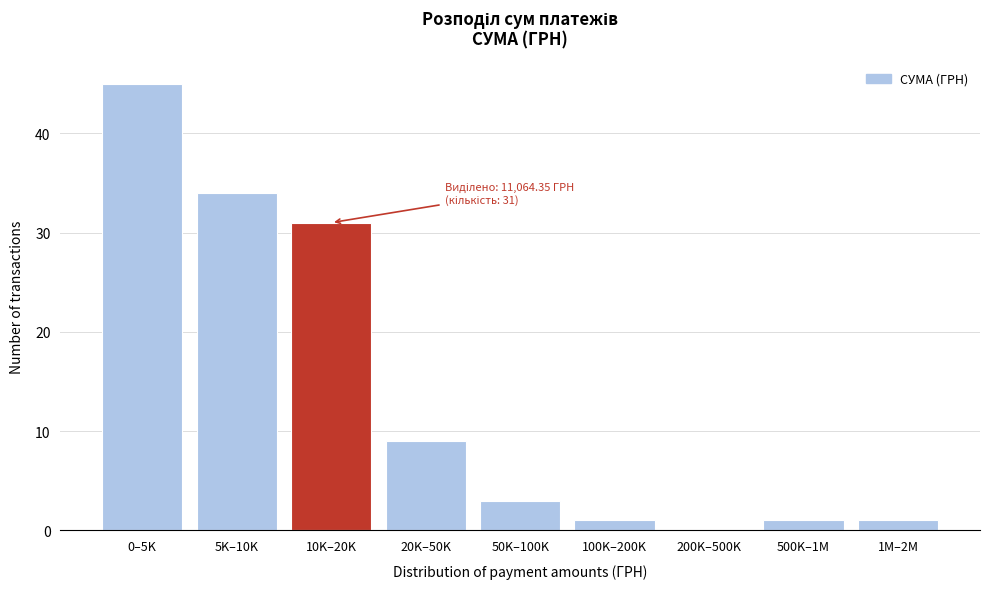

Reading right to left, list all the values displayed in this chart.

1M–2M=1	500K–1M=1	200K–500K=0	100K–200K=1	50K–100K=3	20K–50K=9	10K–20K=31	5K–10K=34	0–5K=45